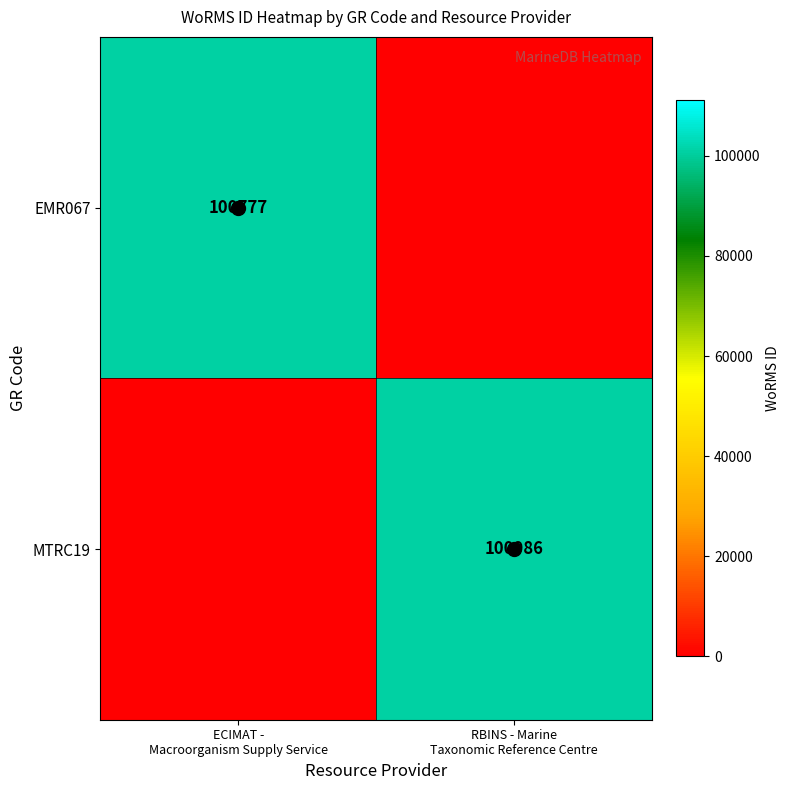

What is the sum of all EMR067 values?

100777